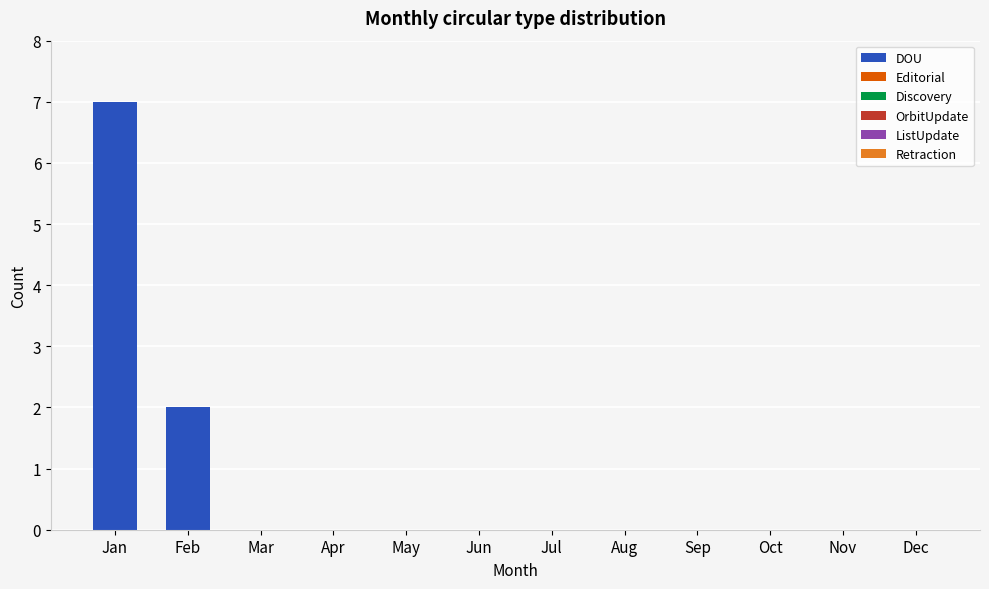

Reading left to right, list all the values displayed in this chart.

Jan=7	Feb=2	Mar=0	Apr=0	May=0	Jun=0	Jul=0	Aug=0	Sep=0	Oct=0	Nov=0	Dec=0